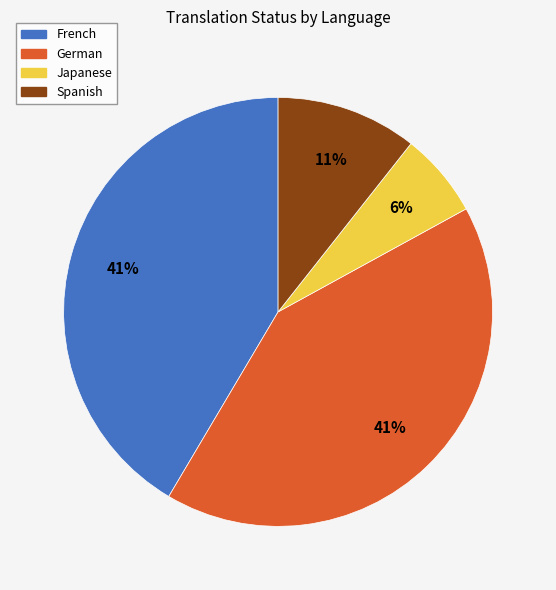

Is there a majority slice in this chart?

No